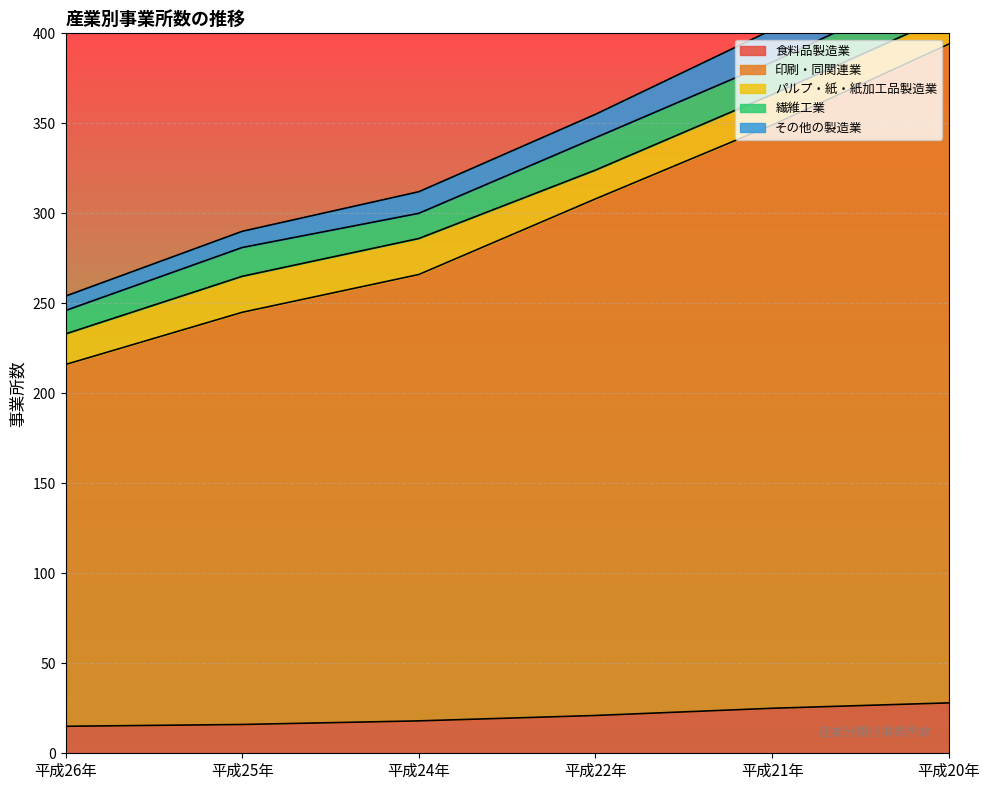

Which series has the widest spread of values?

印刷・同関連業